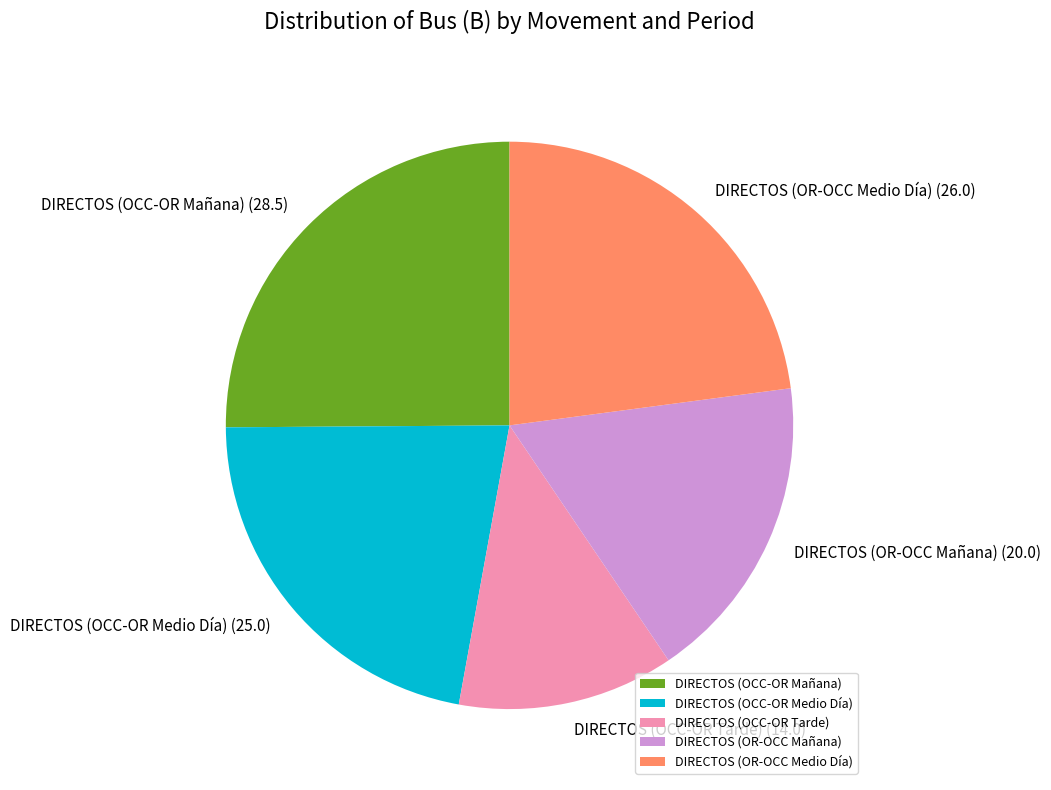

Does DIRECTOS (OR-OCC Medio Día) account for over 50% of the chart?

No